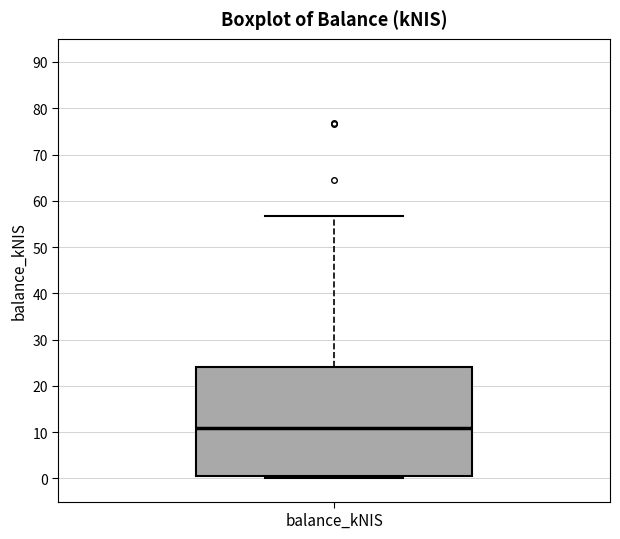

Transcribe this box plot: give where the median line is, the range the box spans, and where the two whiskers end, as read against the y-axis. The values are not printed on the chart, so give them approximately, as read against the axis.

median 11, box 1 to 24, whiskers 0 to 57